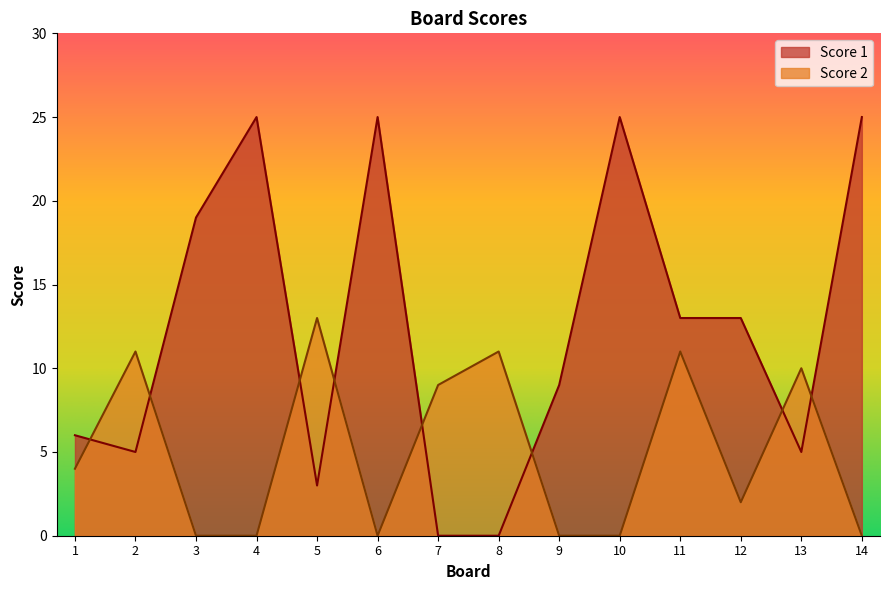

Rank the series at 7 from lowest to highest value.

Score 1, Score 2